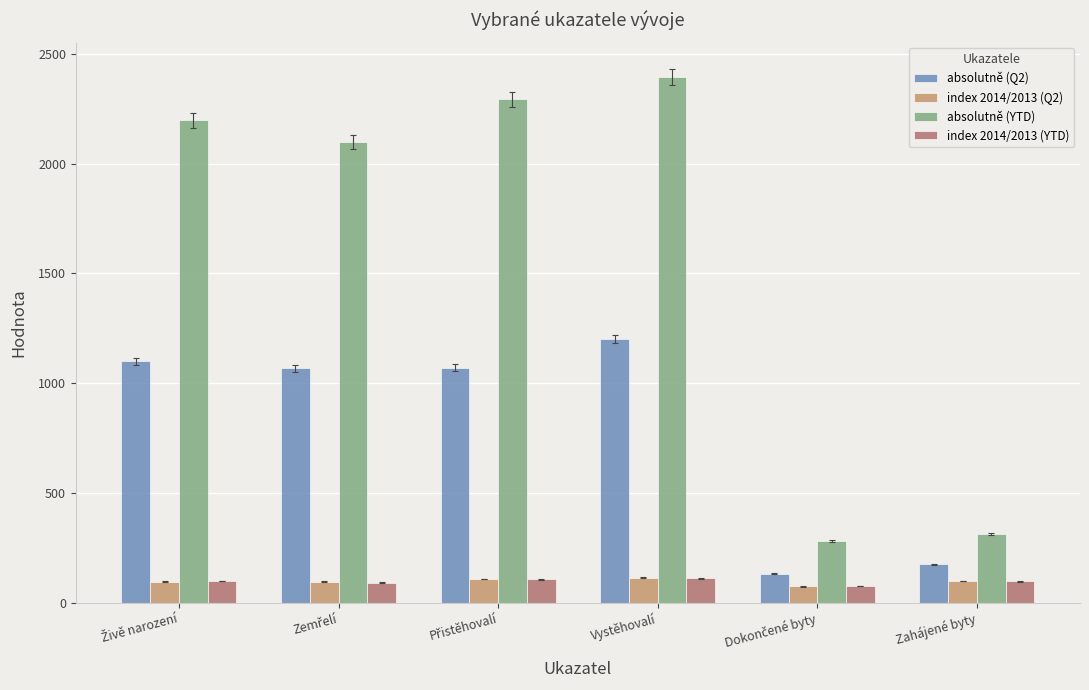

True or false: index 2014/2013 (Q2) has a value of 196.5 at Vystěhovalí.

False